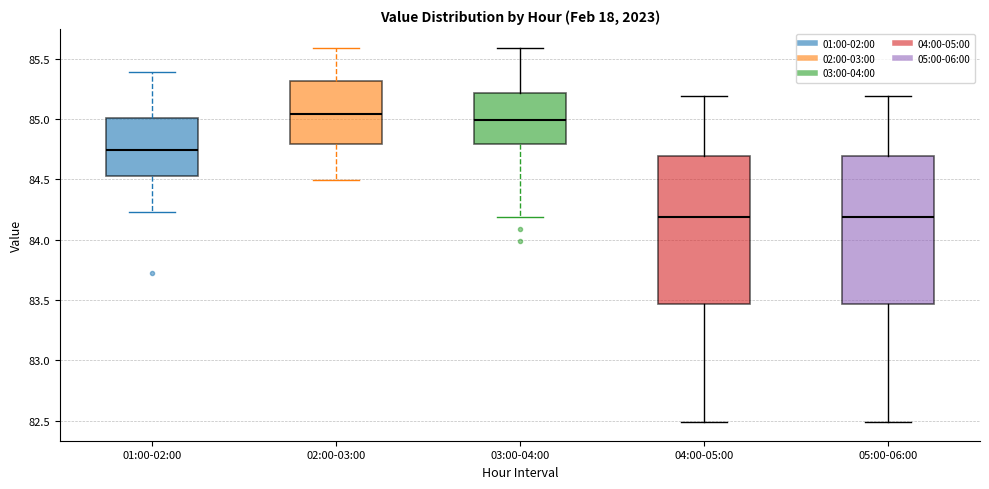

Where does the median line of the box for 03:00-04:00 sit on the y-axis? The values are not printed on the chart, so give them approximately, as read against the axis.

85.00